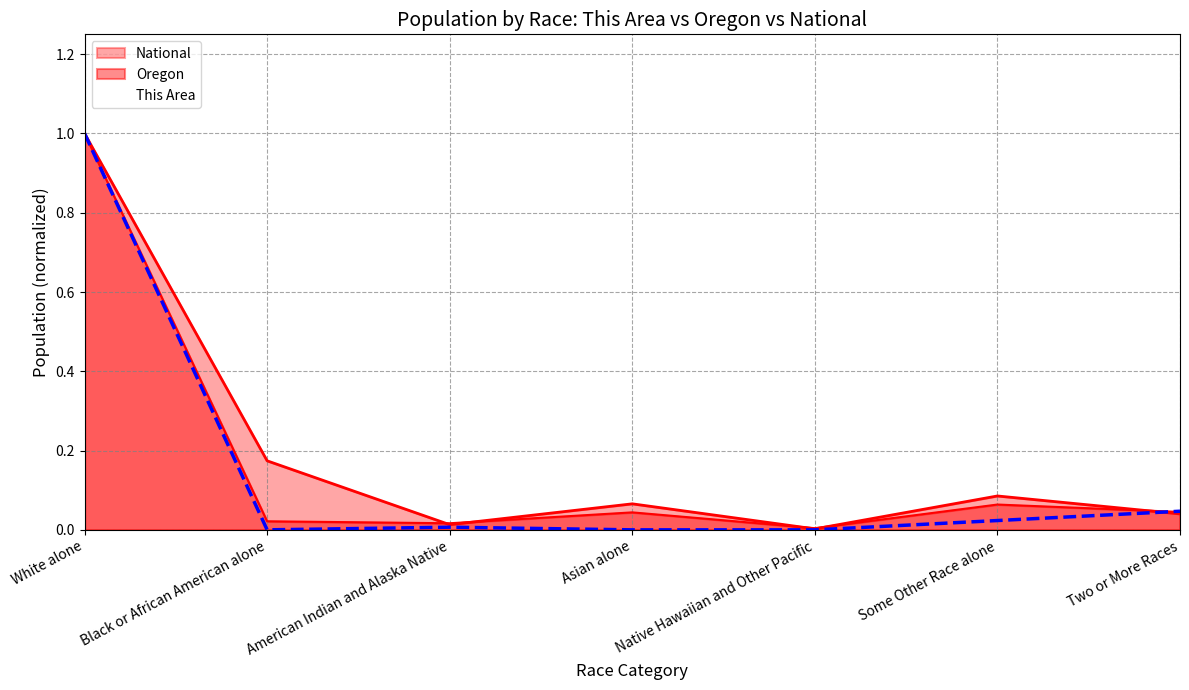

At which category is the sum across all series the highest?

White alone